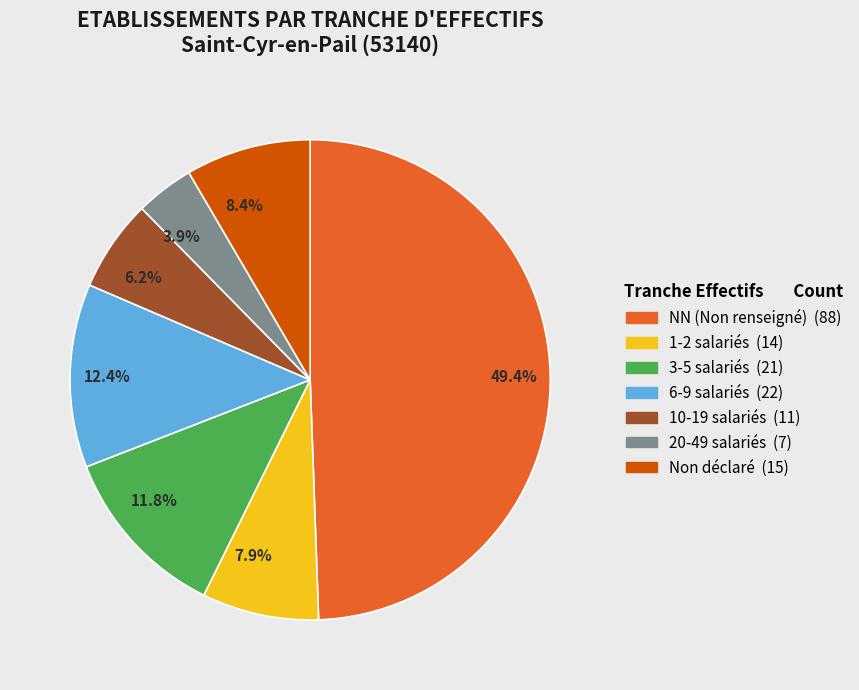

What is the smallest slice in the pie chart?

3.9%